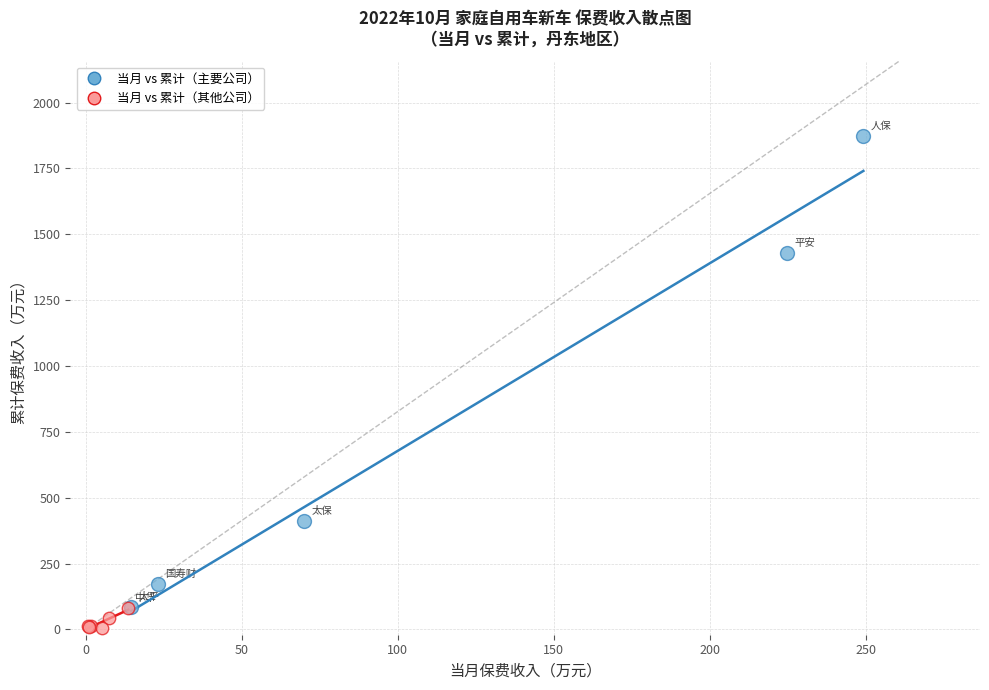

Which series has the widest spread of Y values?

当月 vs 累计（主要公司）